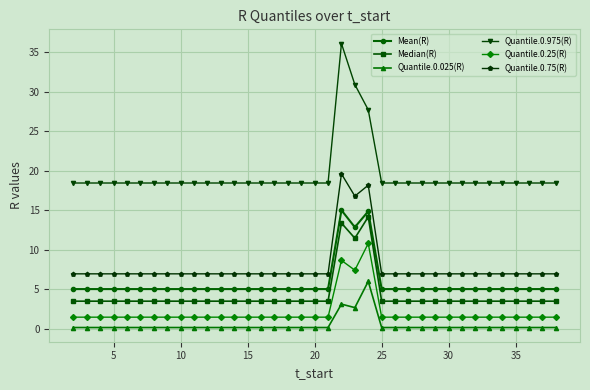

Which series has the widest spread of values?

Quantile.0.975(R)